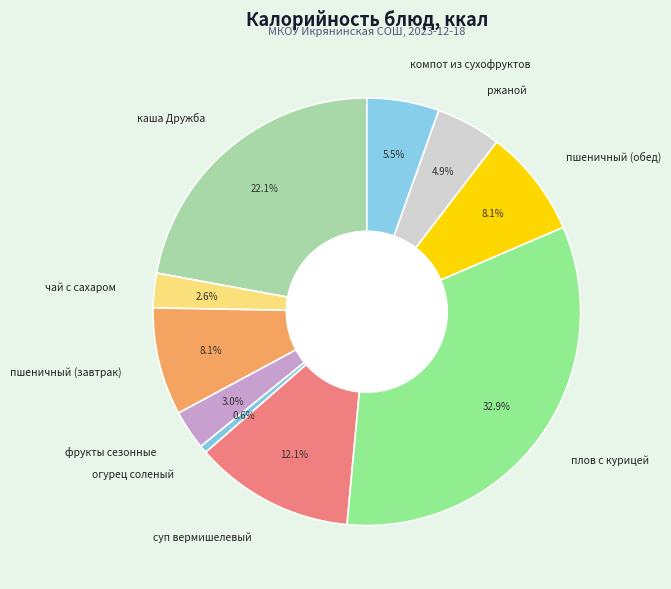

Is чай с сахаром the majority of the pie?

No